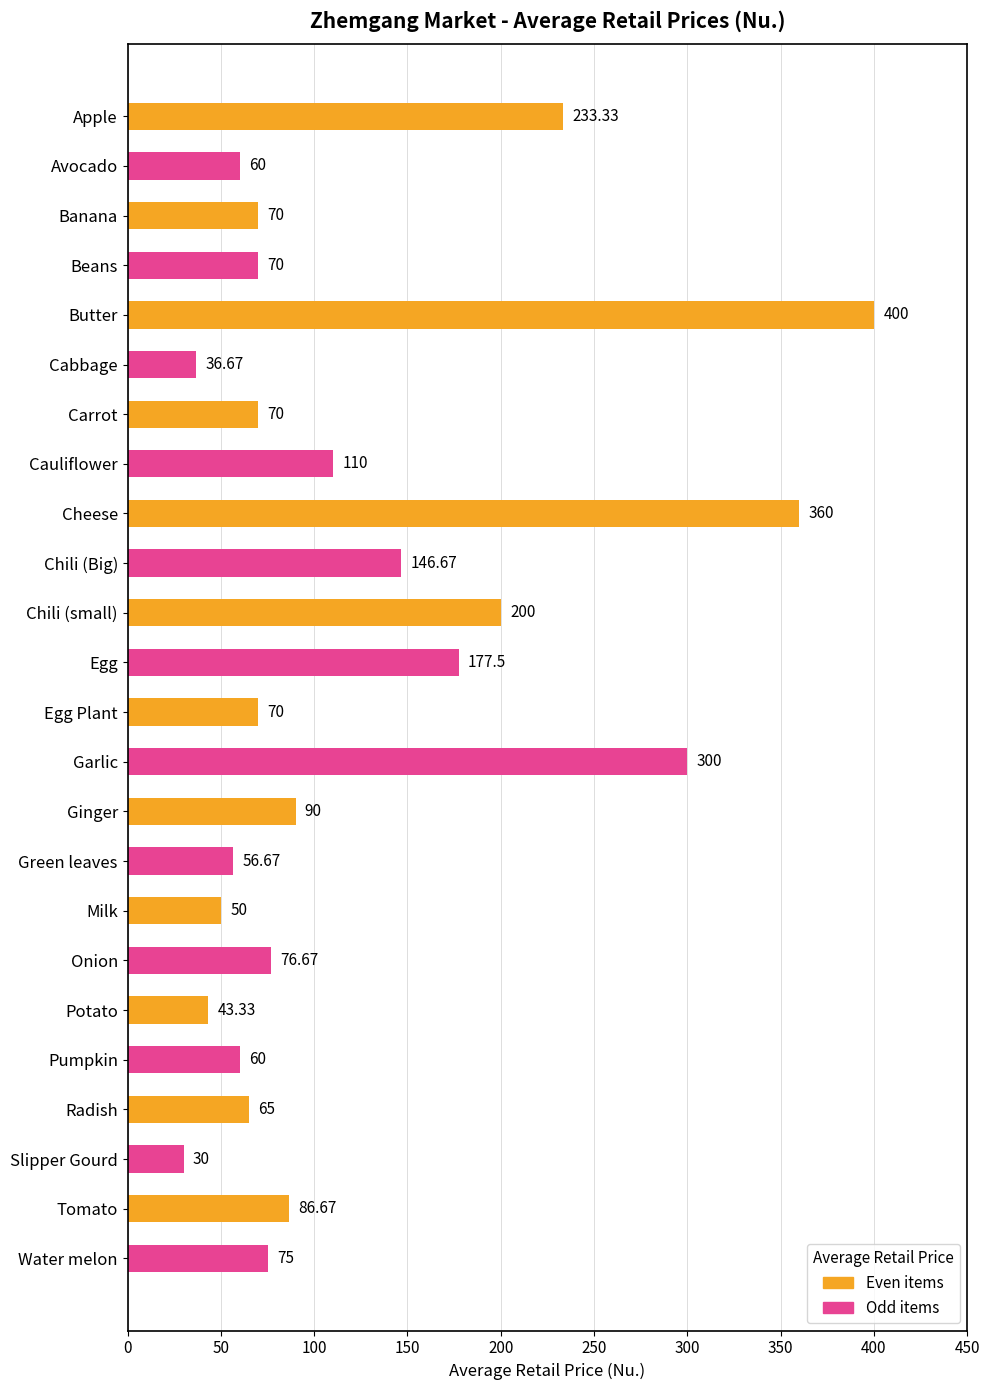

At which category does the chart reach its peak across all series?

Butter